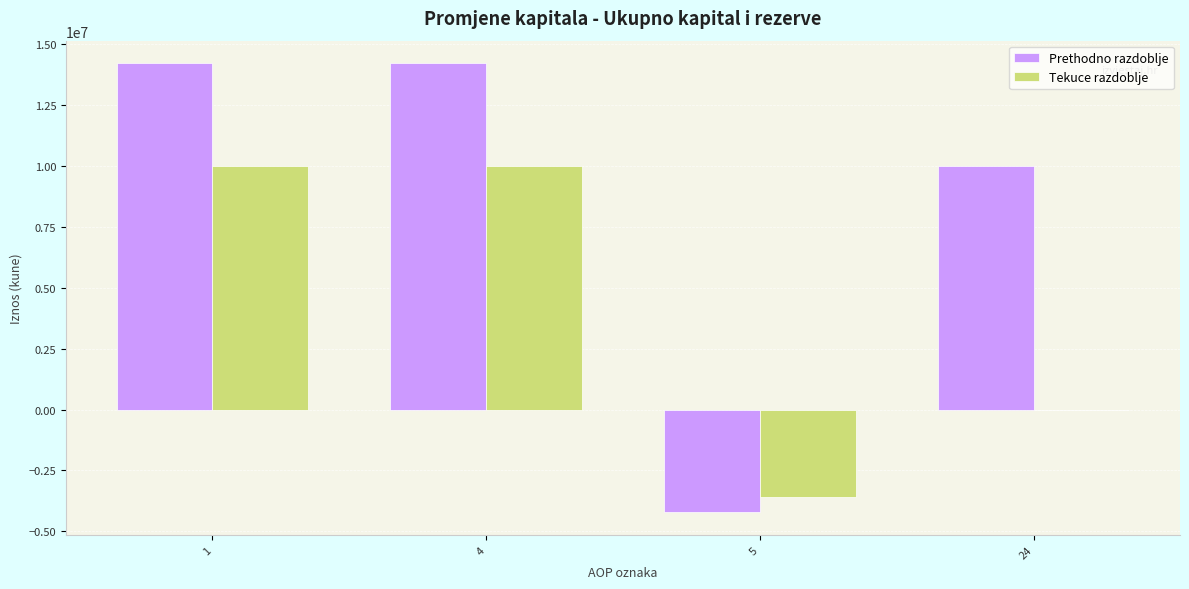

What are all the series names shown in the legend?

Prethodno razdoblje, Tekuce razdoblje